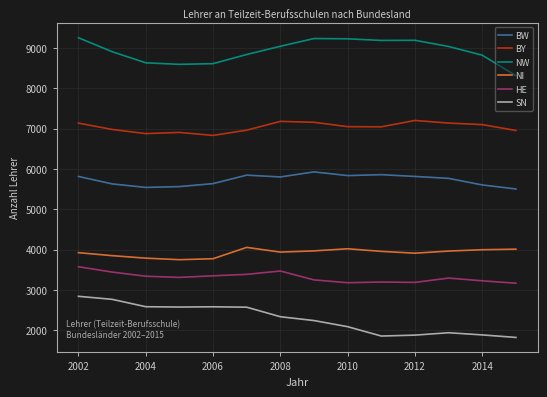

What is the difference between the maximum and minimum values in the BY series?

371.0